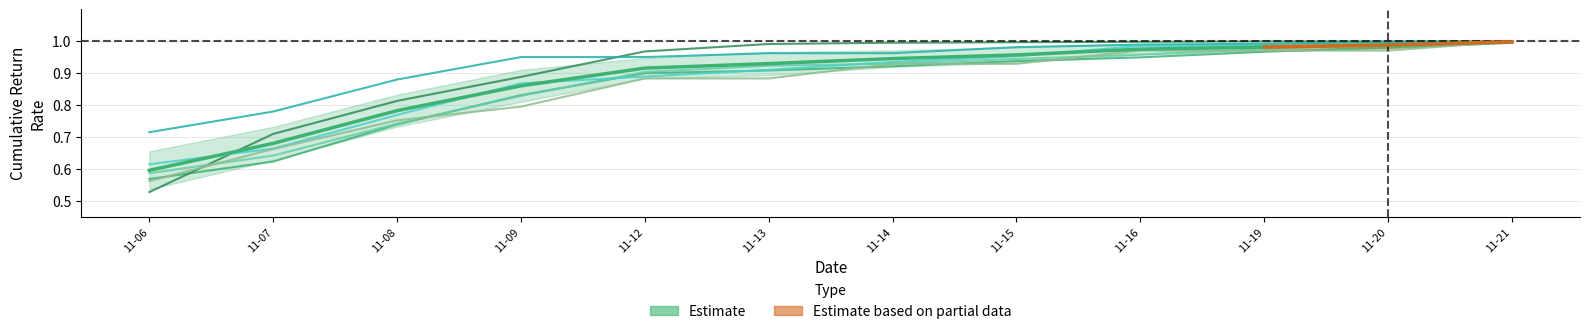

Is this an area chart (filled region under the line)?

No